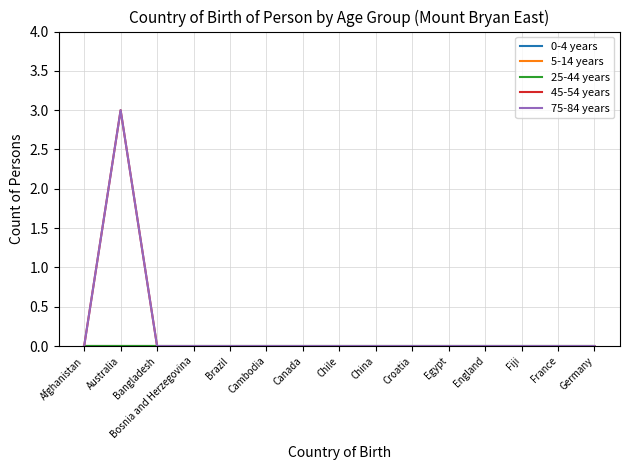

Does the chart display data point markers on the line(s)?

No